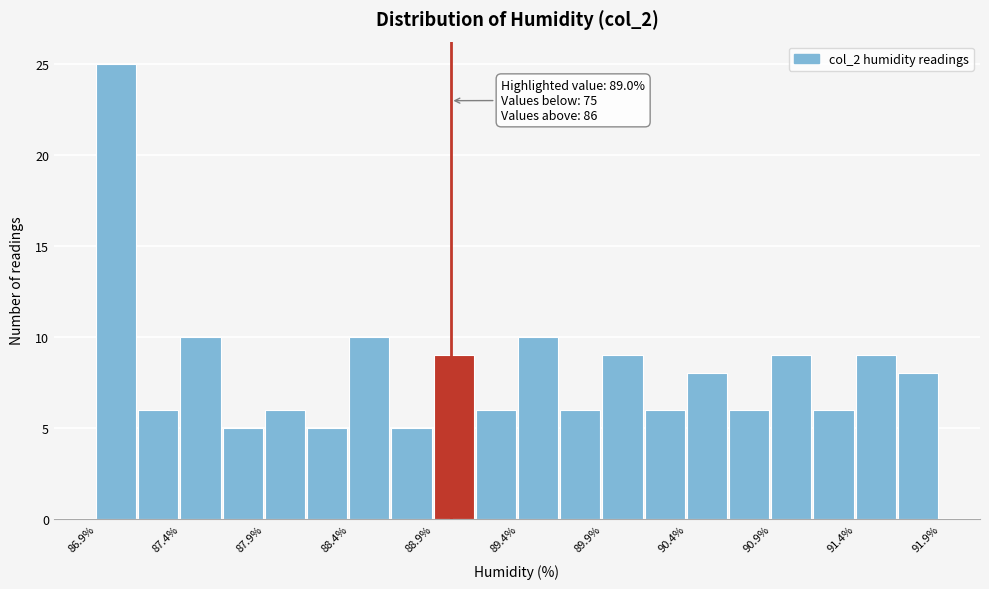

Which range on the x-axis has the tallest bar?

86.90 to 87.15